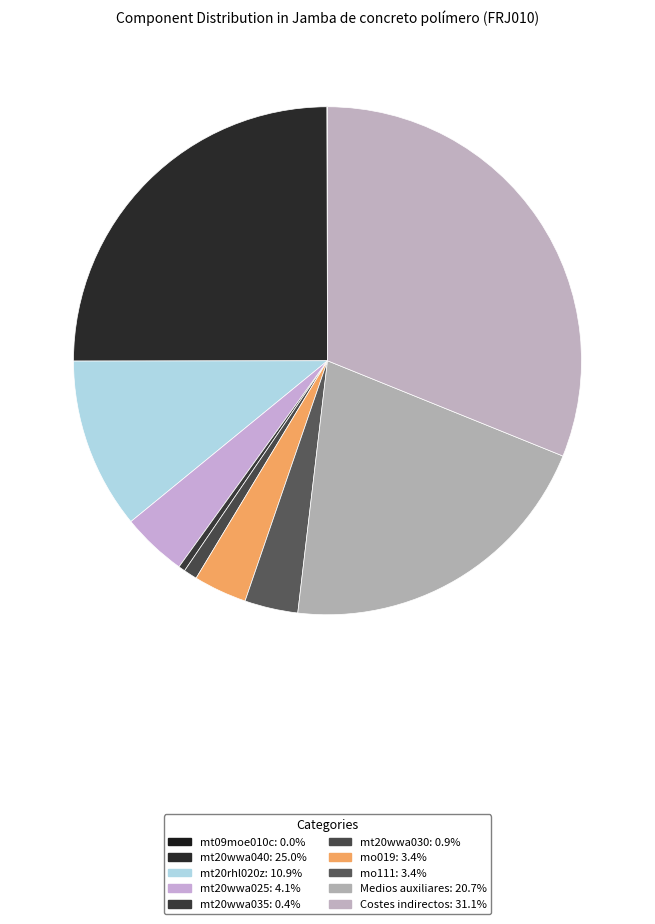

Rank the categories by value from lowest to highest.

mt09moe010c, mt20wwa035, mt20wwa030, mo019, mo111, mt20wwa025, mt20rhl020z, Medios auxiliares, mt20wwa040, Costes indirectos